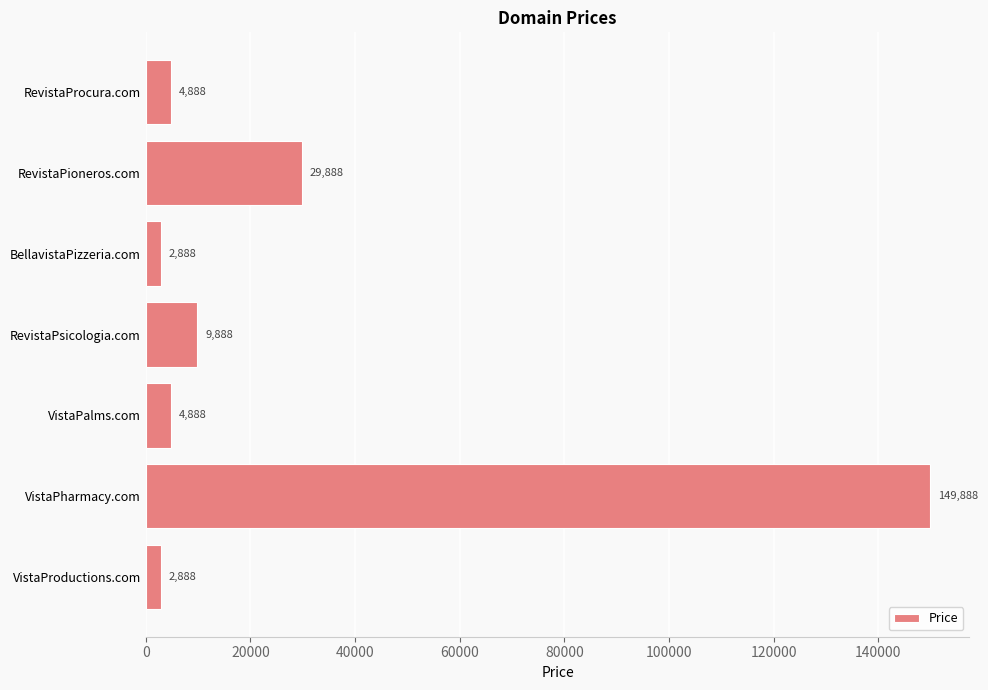

Which has a higher value, BellavistaPizzeria.com or VistaPalms.com?

VistaPalms.com